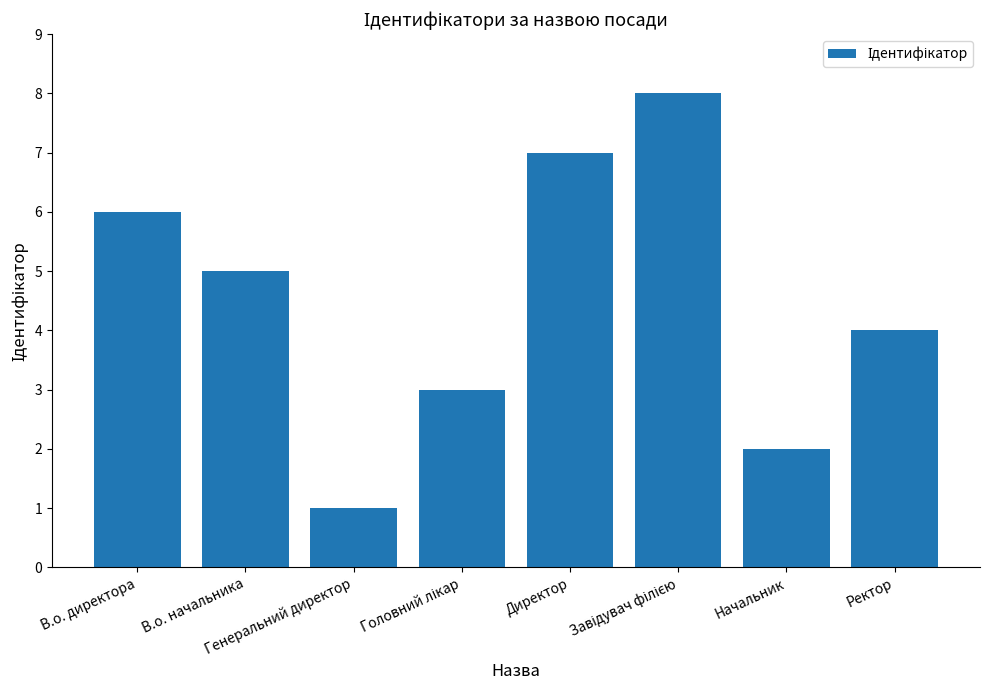

What is the sum of all values?

36